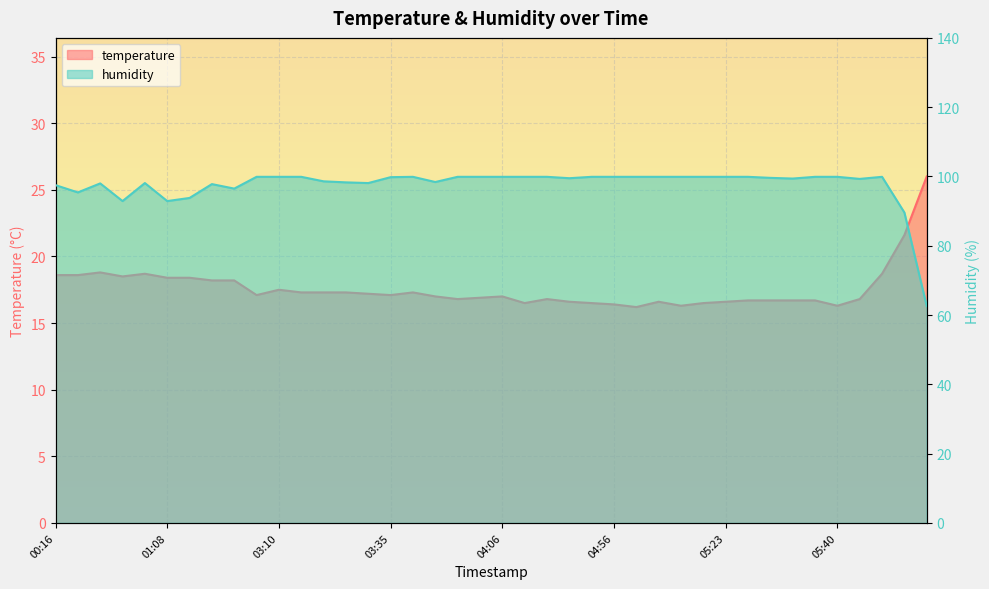

How many data points in humidity are less than 99?

15